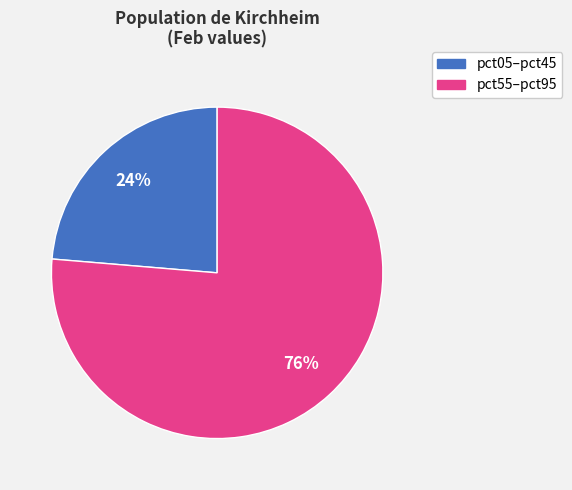

To the nearest percent, what is the average slice percentage?

50%